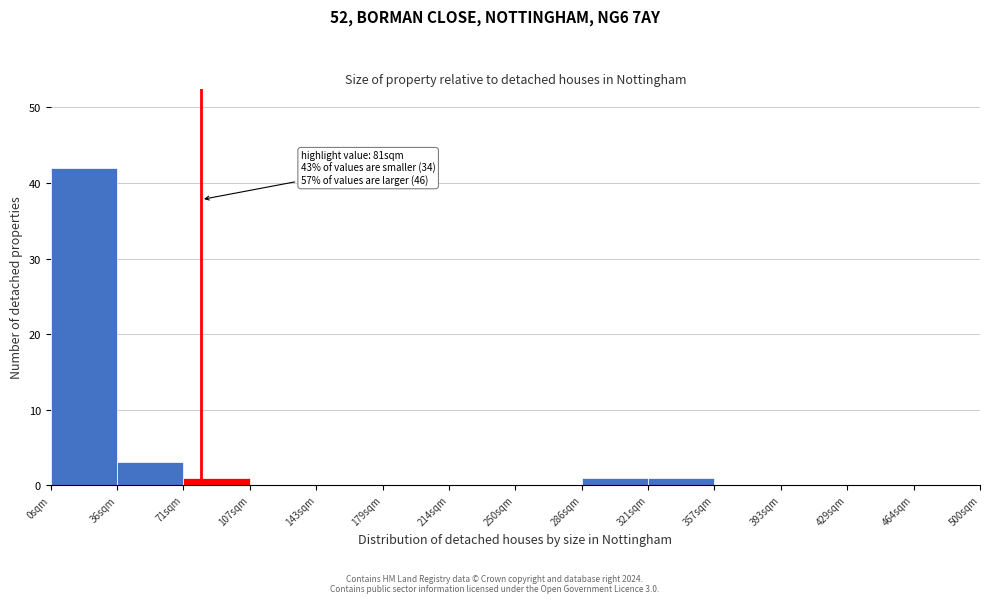

Over which range of the x-axis is the bar tallest?

0 to 35